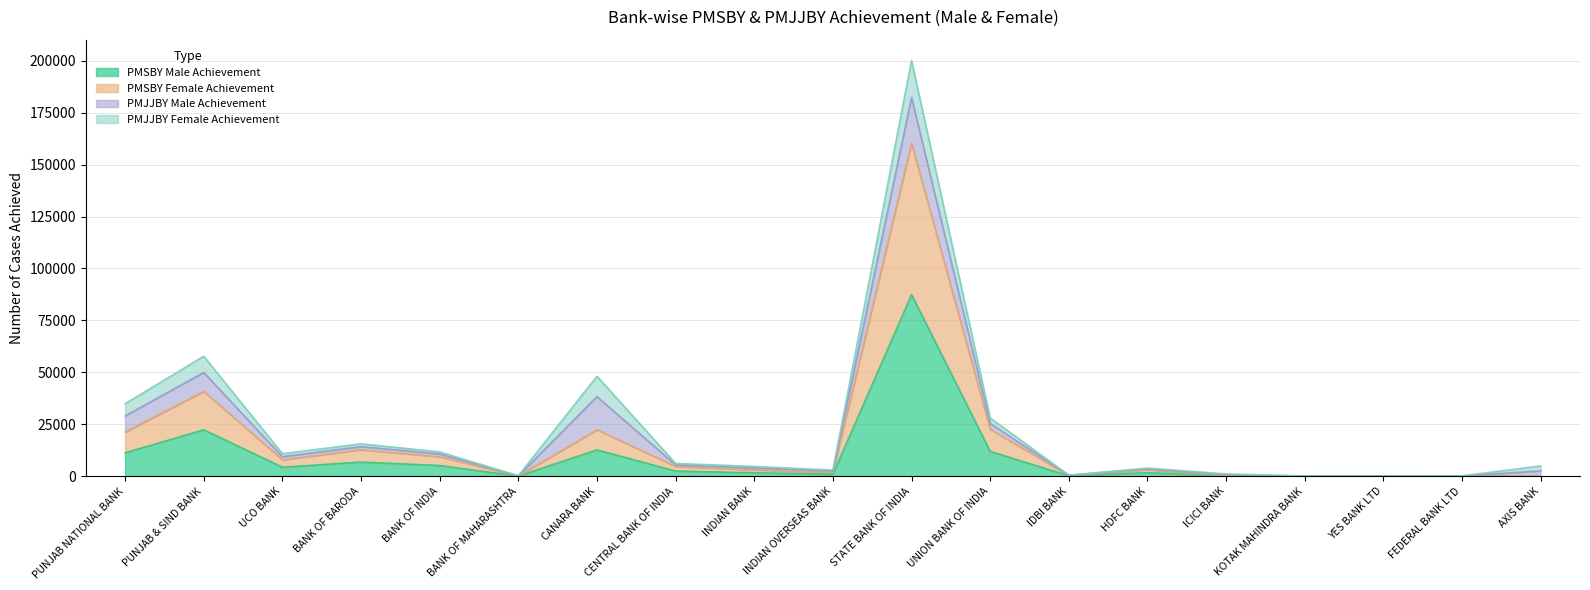

How many lines are shown in the chart?

4